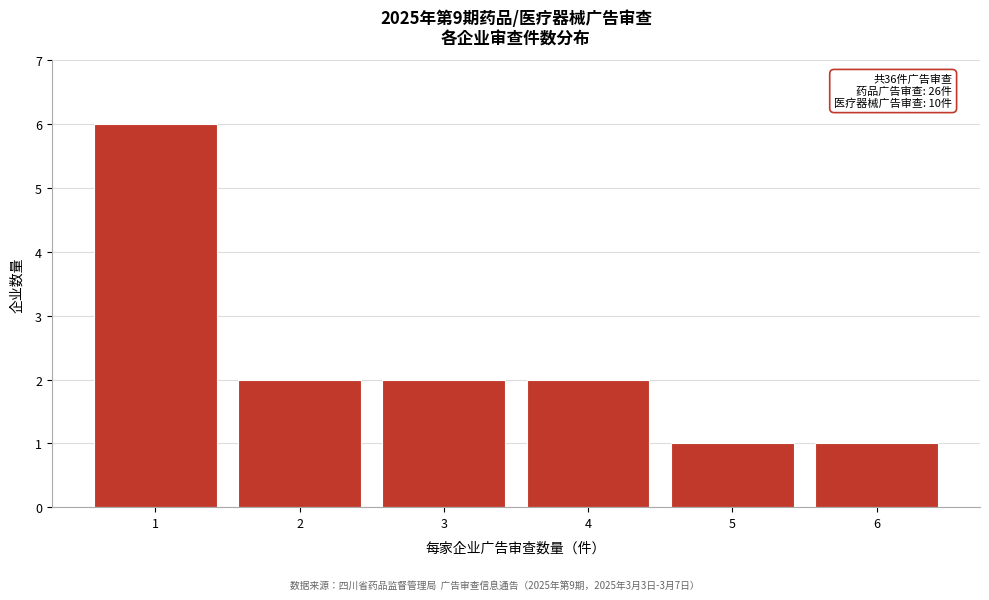

Over which range of the x-axis is the bar tallest?

0.5 to 1.5